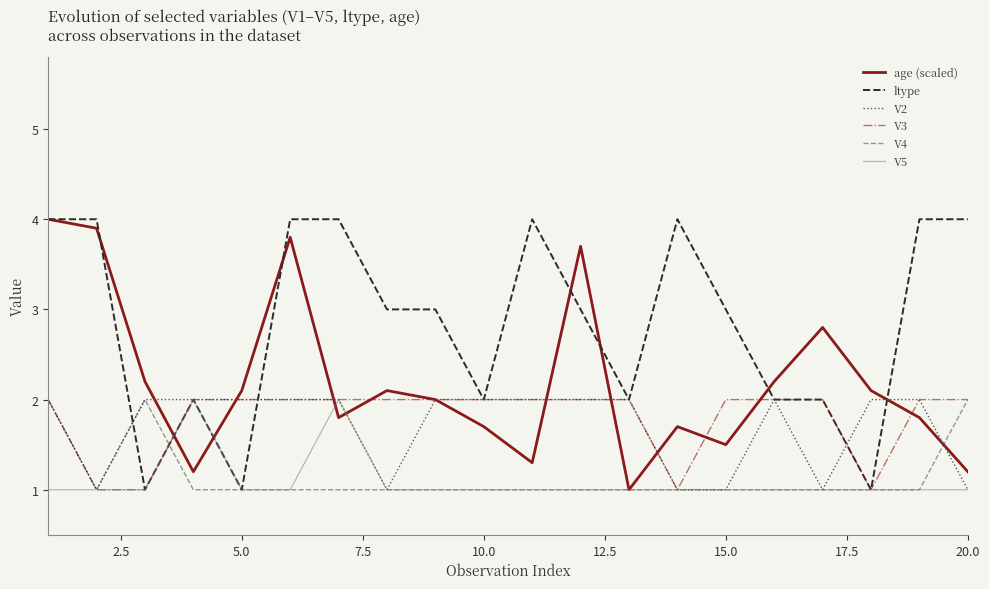

What is the greatest value displayed?

4.0